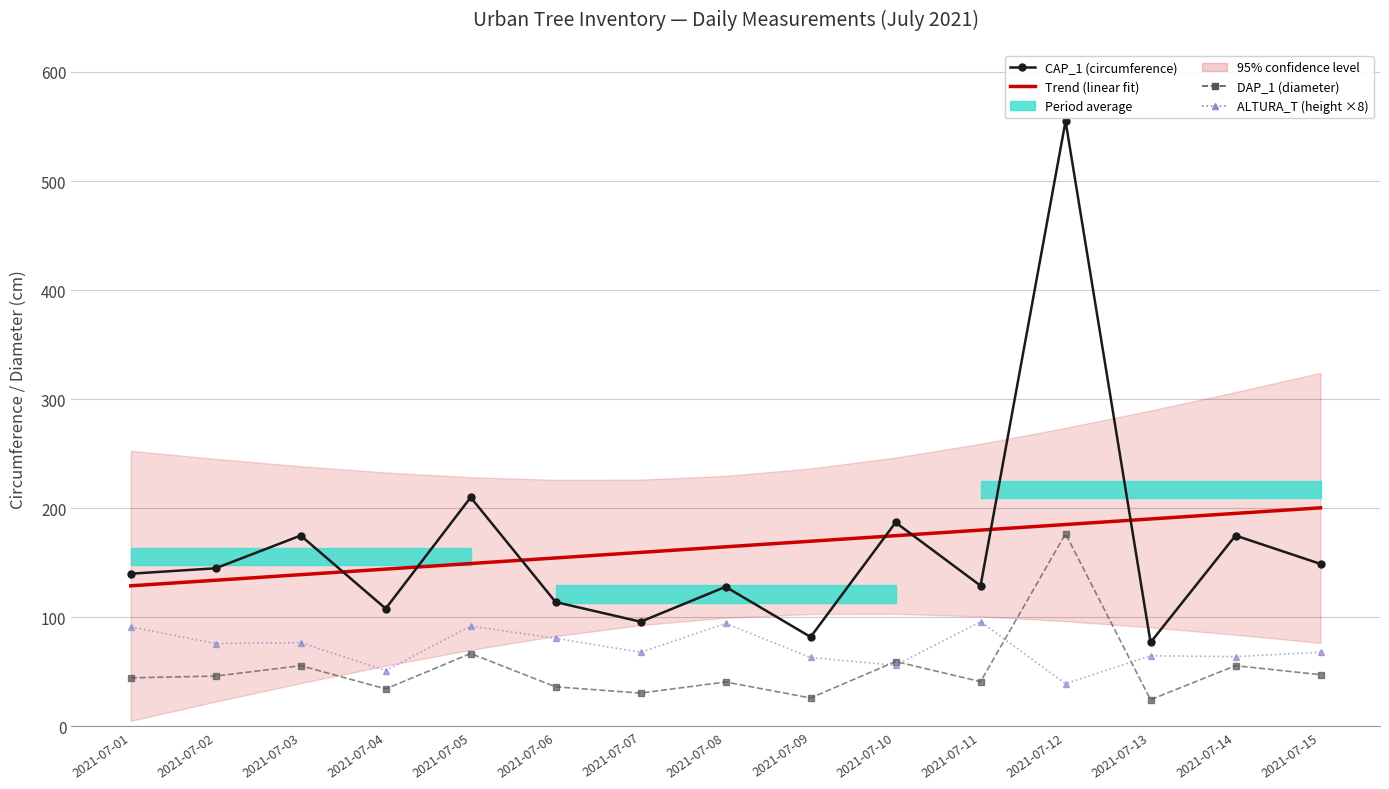

True or false: DAP_1 (diameter) has a value of 70.8 at 2021-07-08.

False